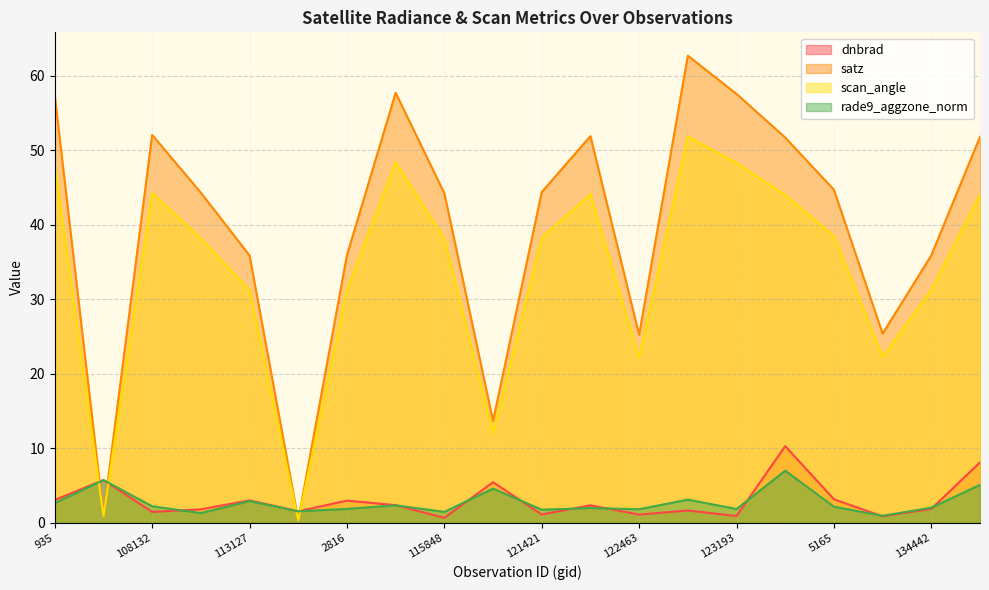

Between which two adjacent categories do scan_angle and dnbrad first intersect?

935 and 106681